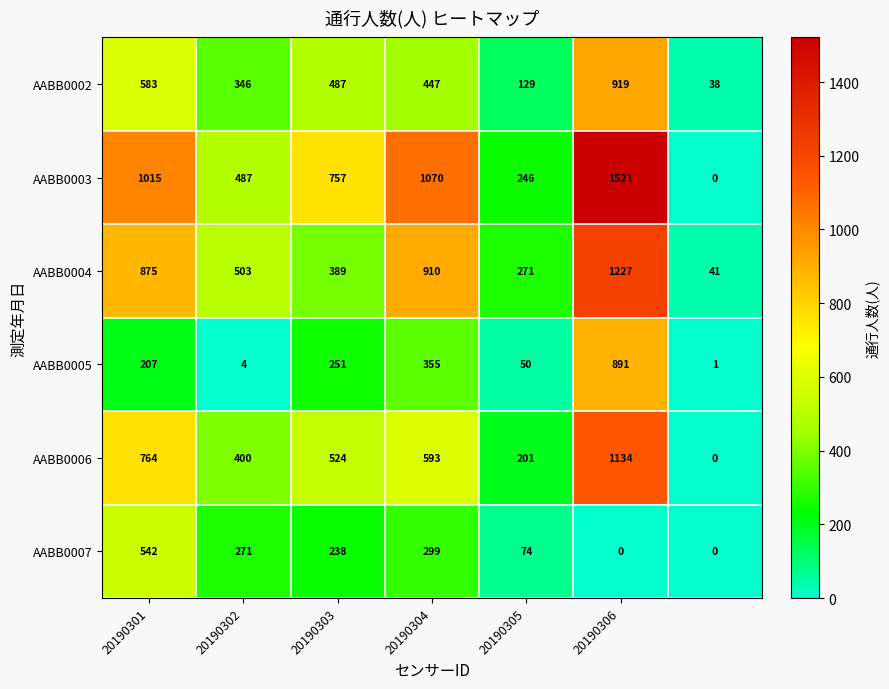

List the series in order of their peak value, highest first.

AABB0003, AABB0004, AABB0006, AABB0002, AABB0005, AABB0007